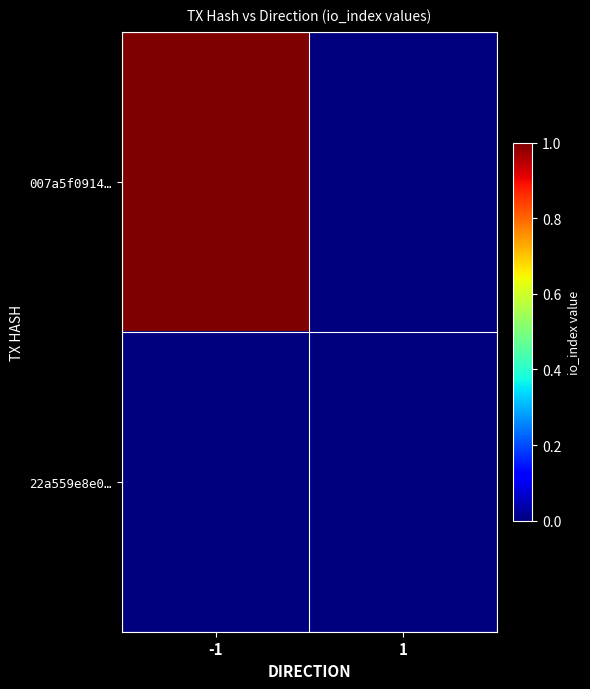

At how many categories does at least one series exceed 0?

1